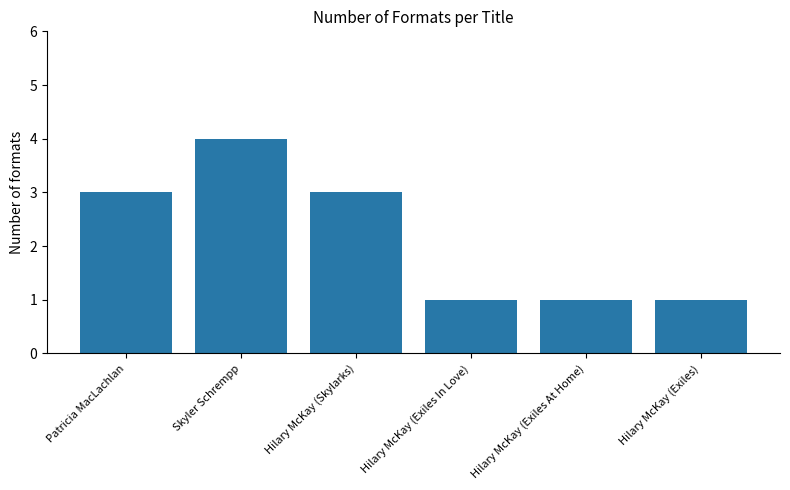

Reading left to right, list all the values displayed in this chart.

3	4	3	1	1	1